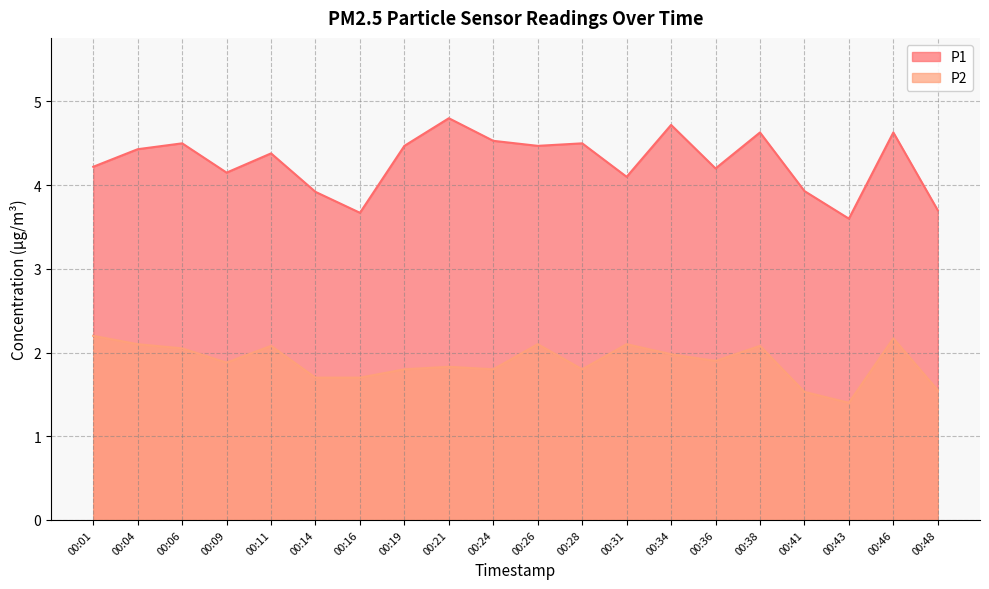

What is the approximate value of P1 at 00:24?

4.5